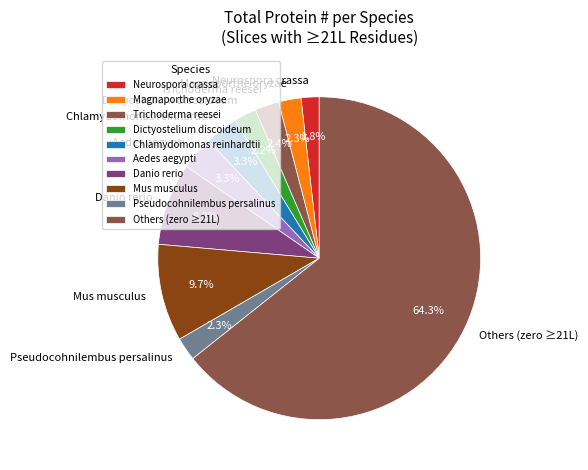

Which category has the biggest portion of the pie?

Others (zero ≥21L)